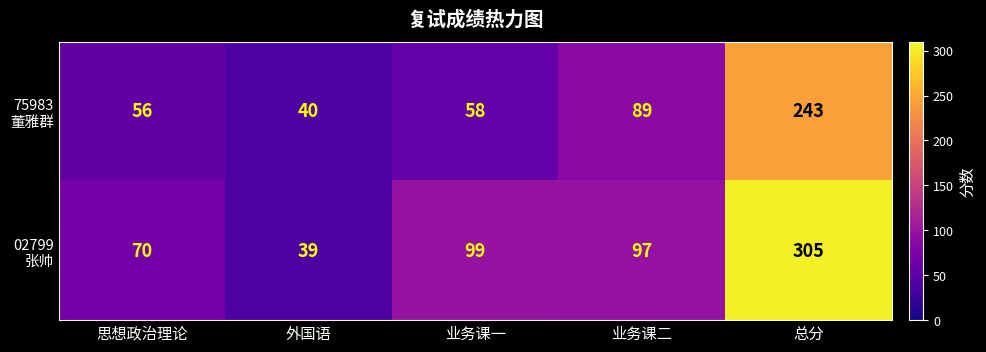

At how many categories does at least one series exceed 187?

1